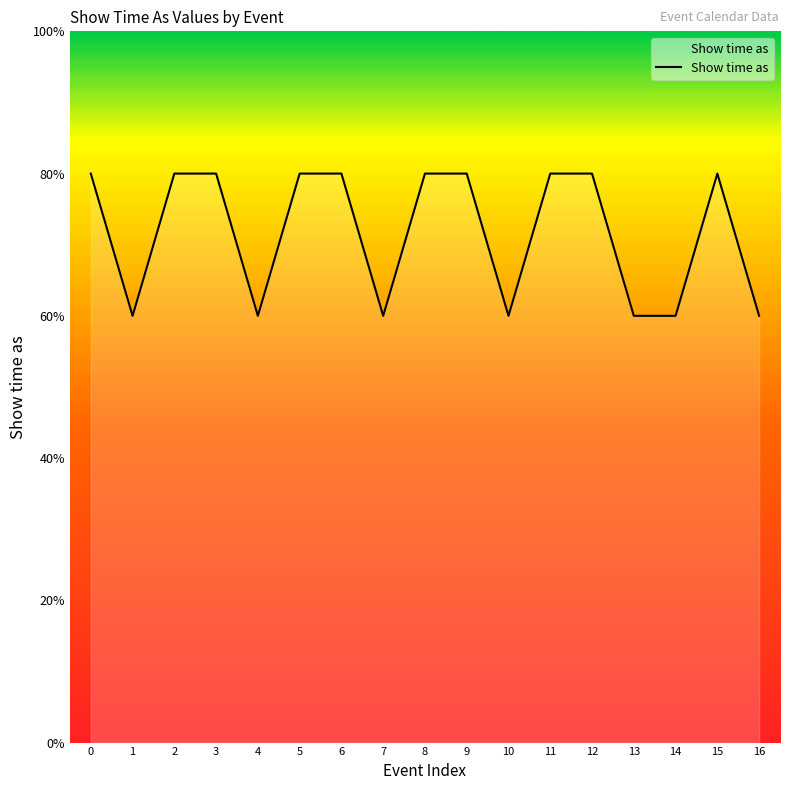

True or false: the data shows 4 at 5.

True